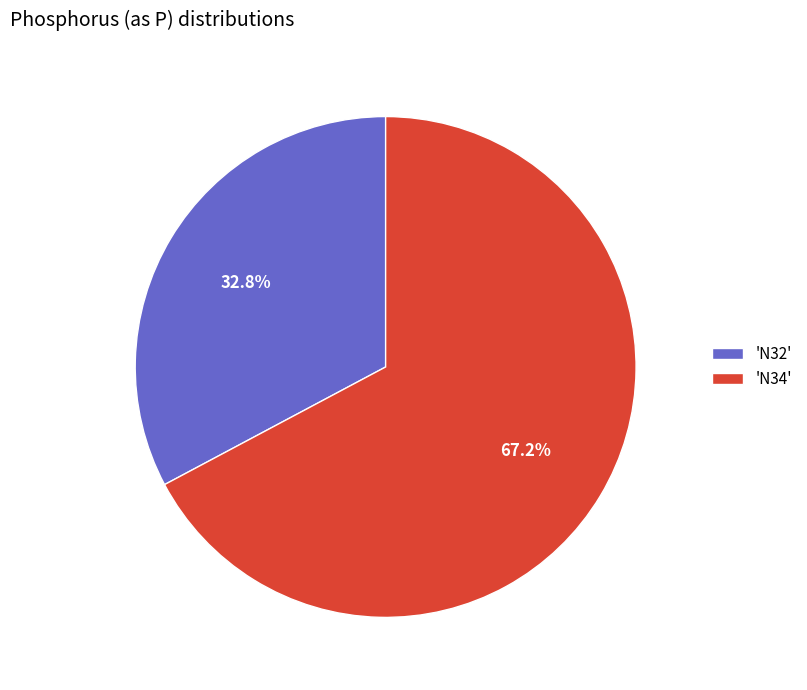

Rank the categories by value from highest to lowest.

'N34', 'N32'